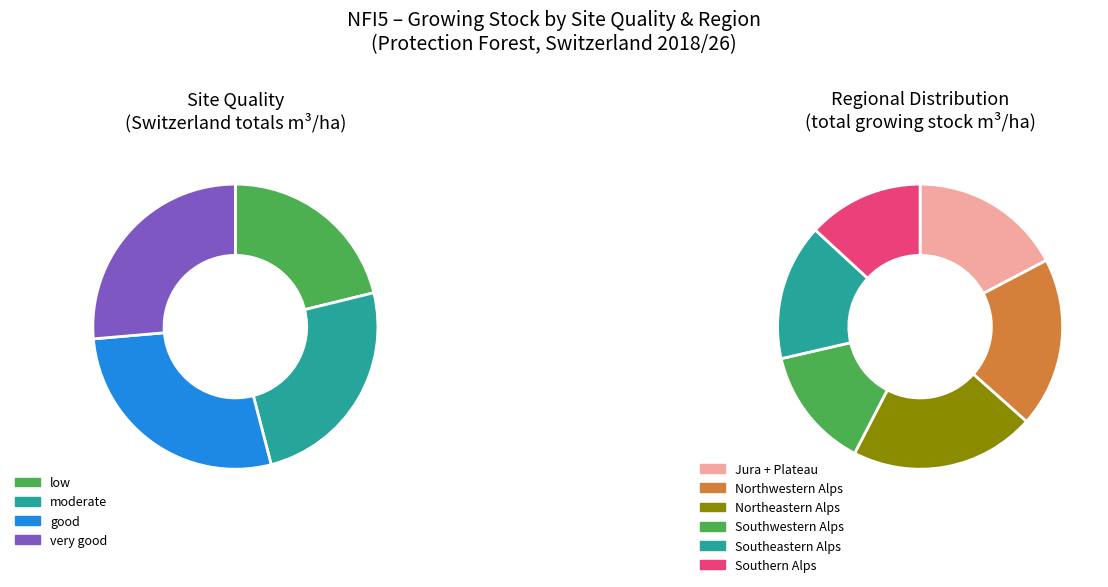

Is there any slice that represents more than half of the pie?

No